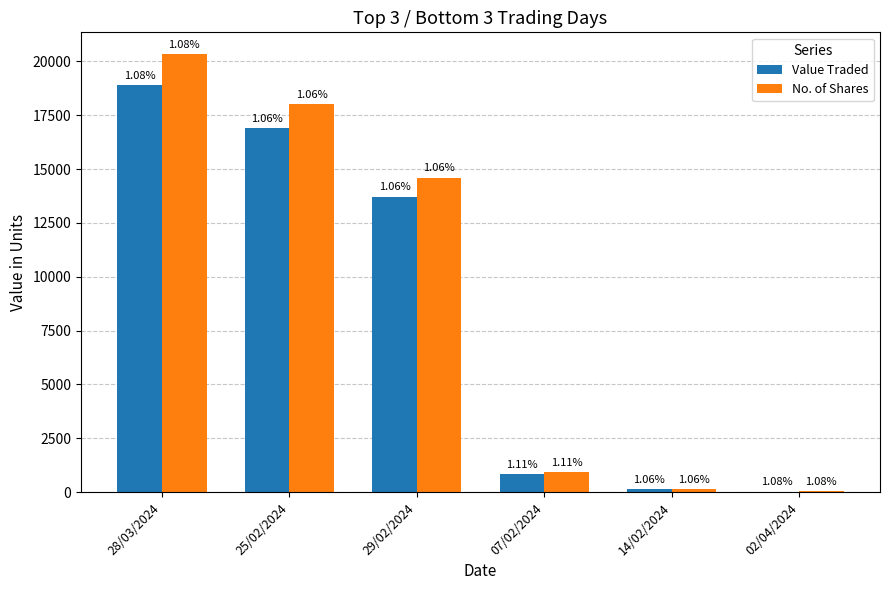

What is the average value of the Value Traded series?

8419